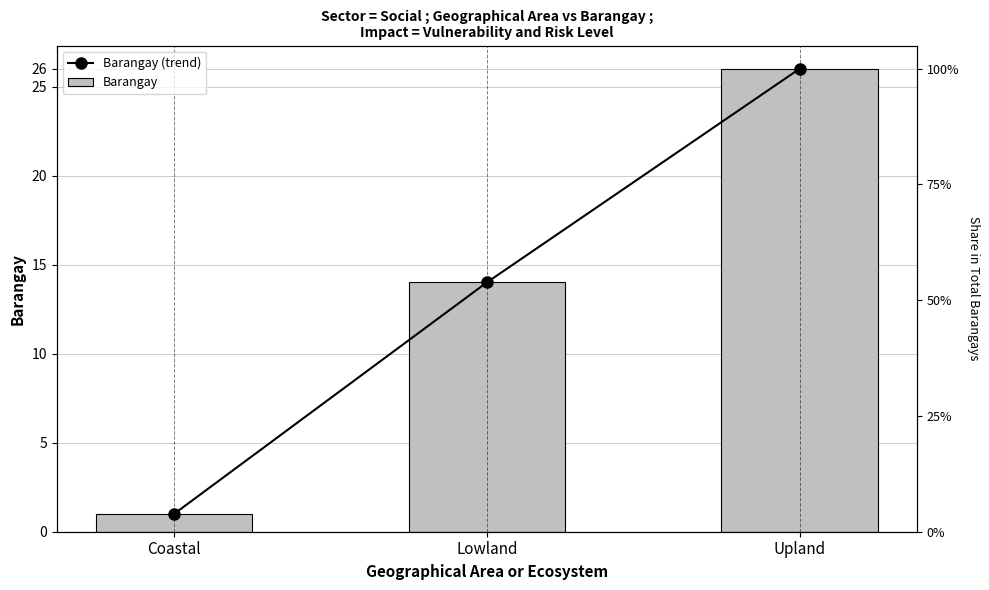

What is the approximate value of Barangay at Lowland, to the nearest 5?

15